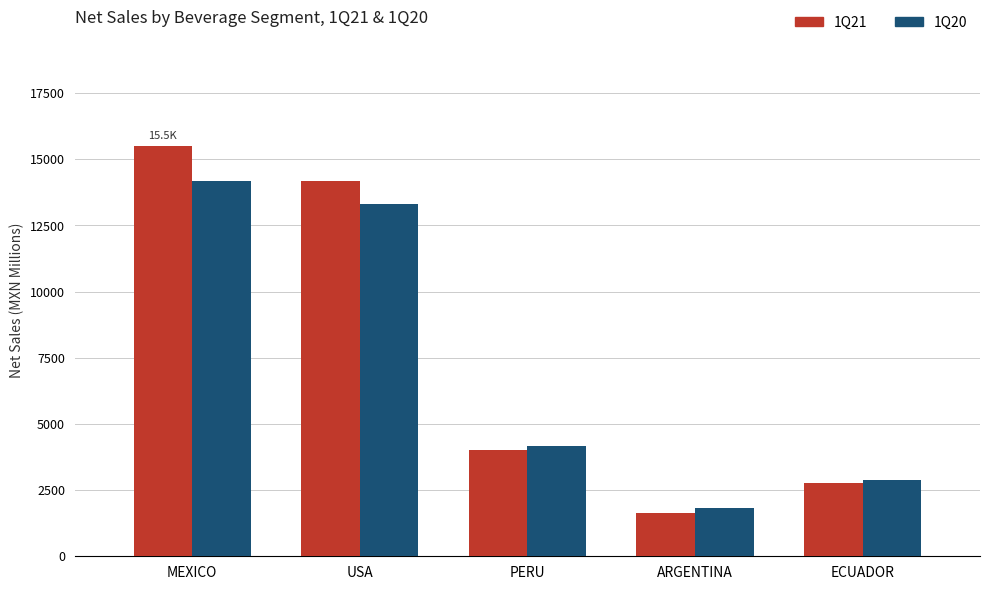

At how many categories does at least one series exceed 4915?

2